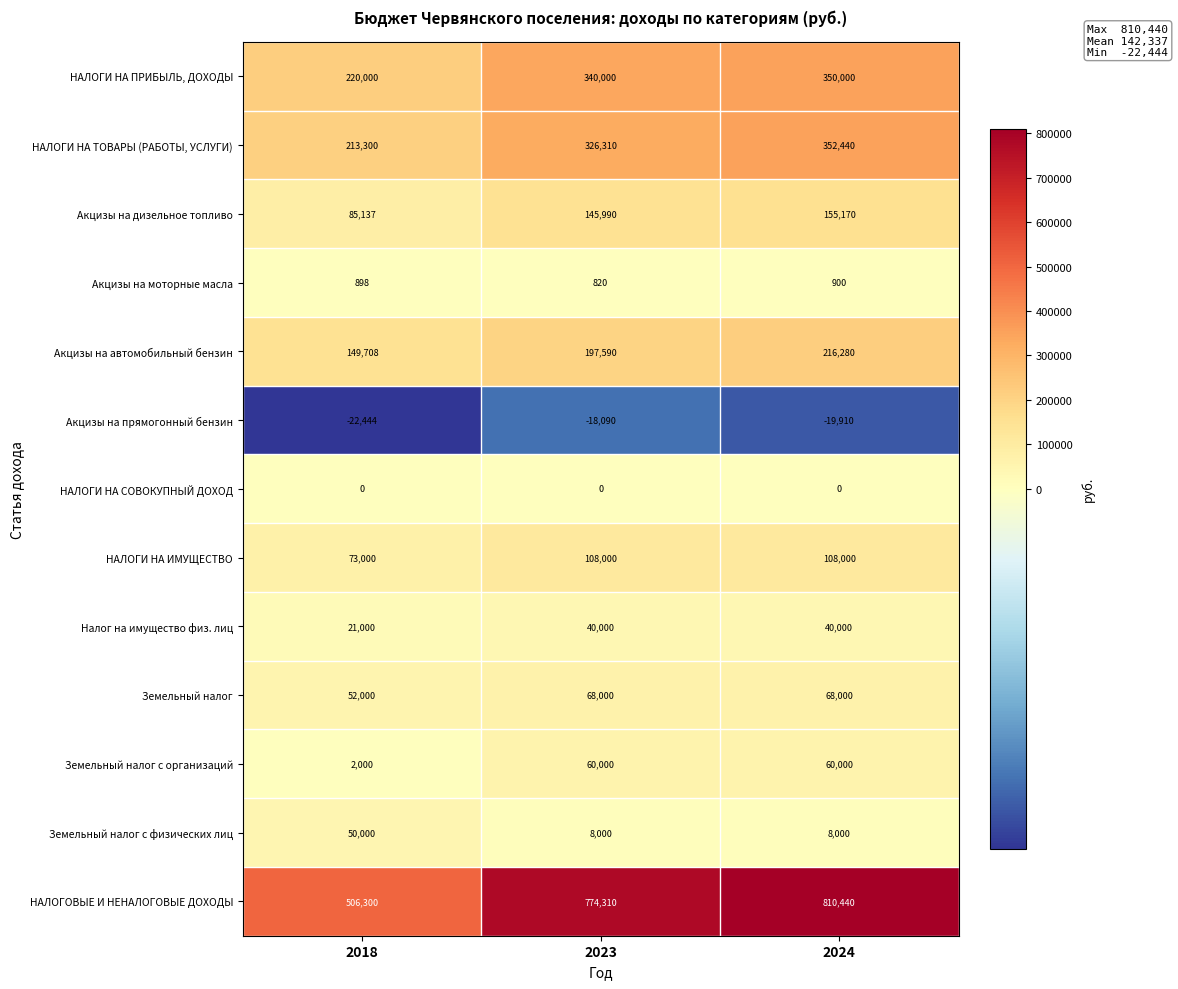

Which series has the largest total across all categories?

НАЛОГОВЫЕ И НЕНАЛОГОВЫЕ ДОХОДЫ